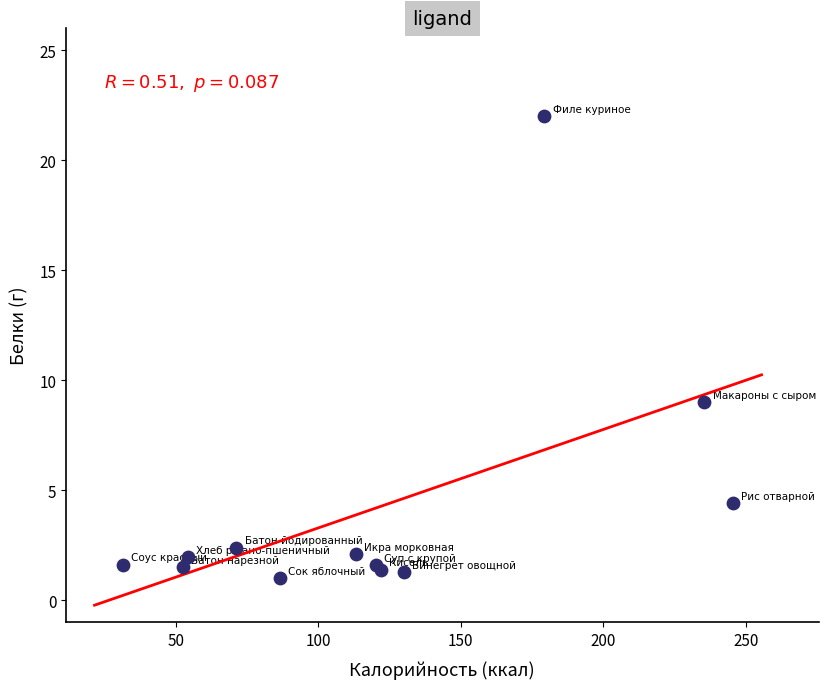

What Y value in the scatter plot is closest to 11?

9.0